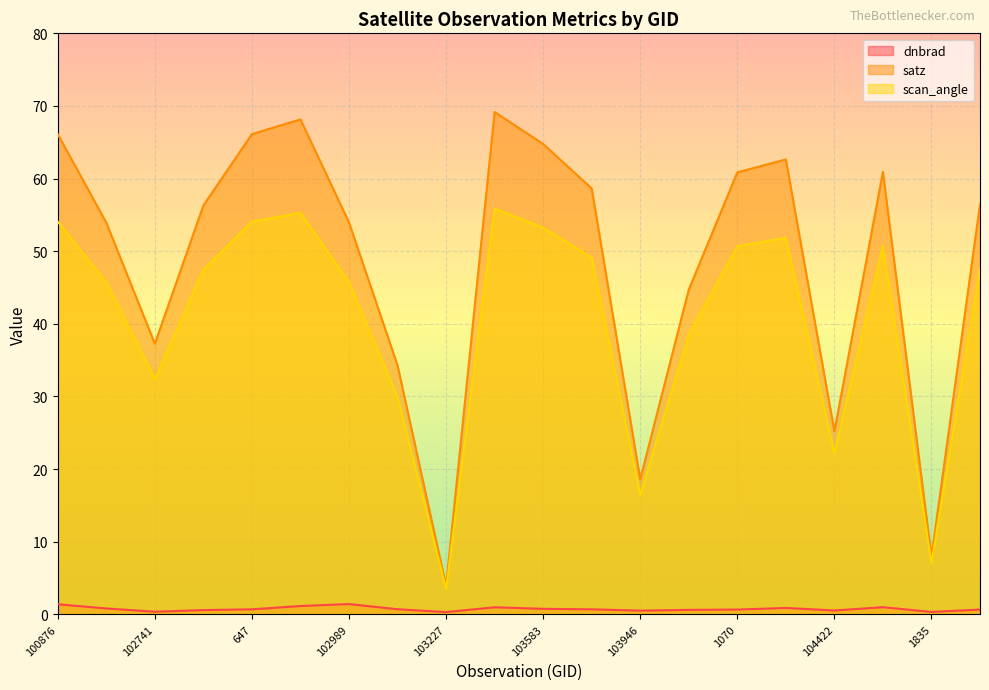

Reading left to right, what are all the values shown in this chart?

dnbrad: 1.4	0.8	0.4	0.6	0.7	1.1	1.4	0.7	0.3	1.0	0.8	0.7	0.5	0.6	0.7	0.9	0.5	1.0	0.3	0.7
satz: 66.1	53.9	37.3	56.3	66.1	68.1	54.0	34.3	3.9	69.2	64.8	58.6	18.6	44.7	60.9	62.6	25.2	60.9	8.0	56.5
scan_angle: 54.1	45.7	32.4	47.5	54.1	55.3	45.7	29.9	3.5	55.9	53.2	49.1	16.4	38.5	50.7	51.9	22.2	50.7	7.0	47.6